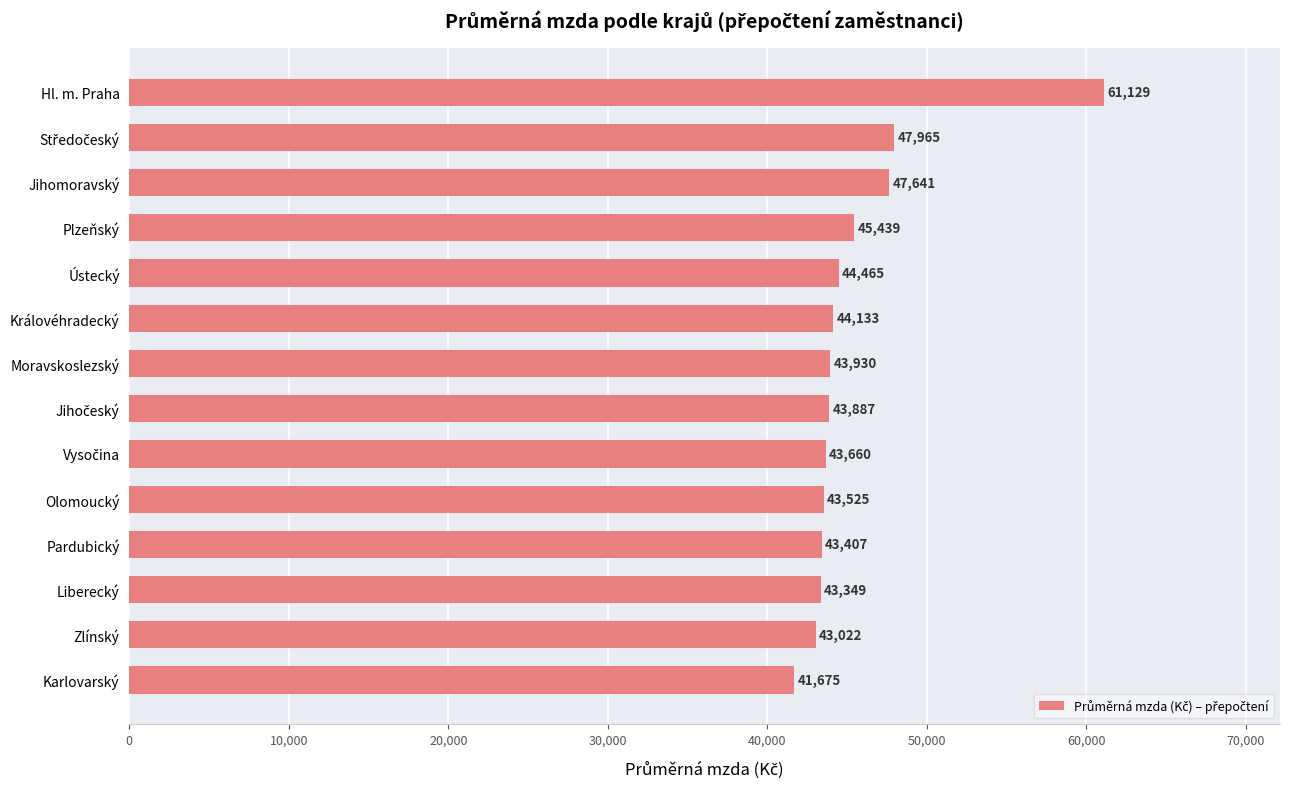

Which has a higher value, Moravskoslezský or Liberecký?

Moravskoslezský